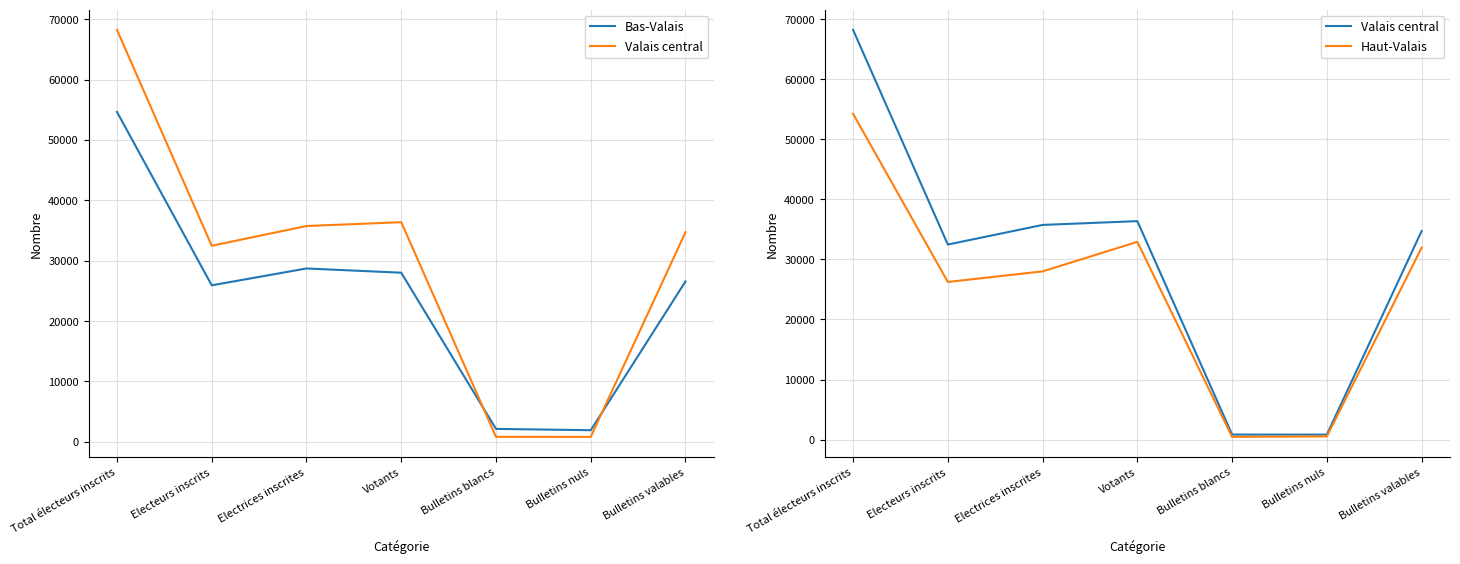

At which category does the chart reach its peak across all series?

Total électeurs inscrits